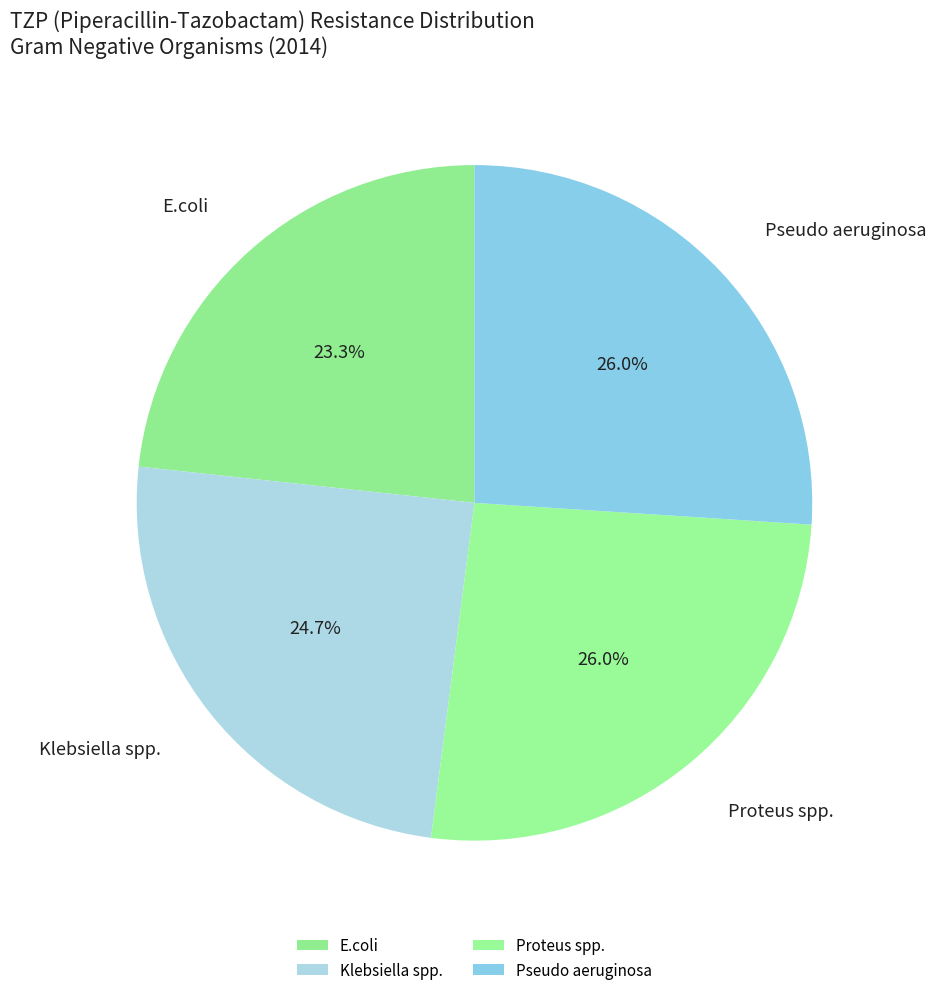

Does Klebsiella spp. represent more than half of the total?

No